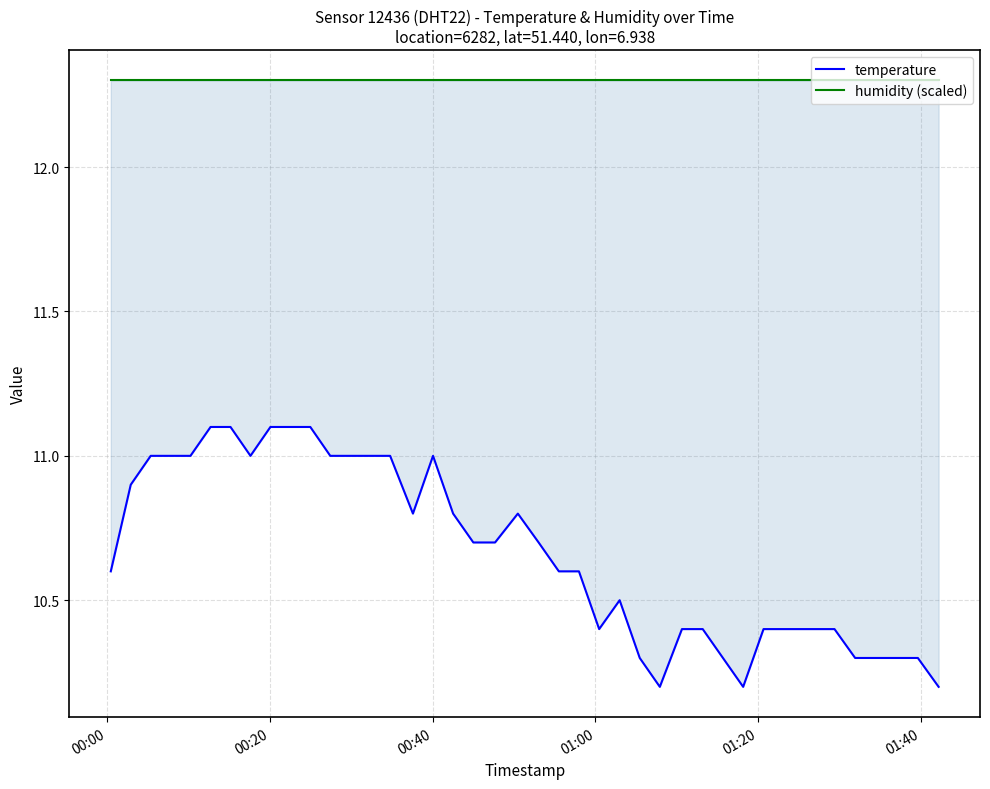

How many temperature values are between 10 and 11?

35